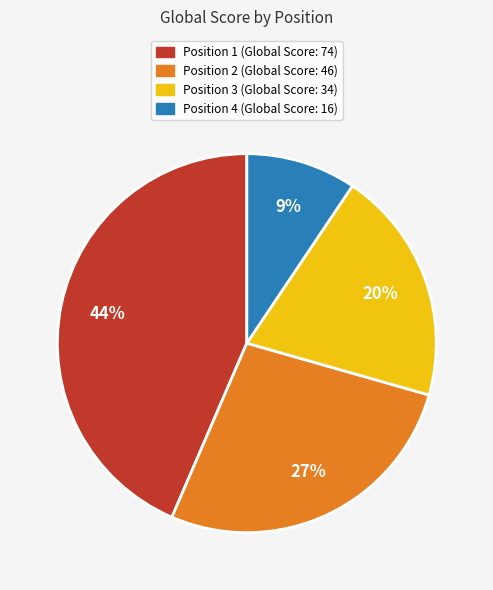

Which category has the biggest portion of the pie?

Position 1 (Global Score: 74)